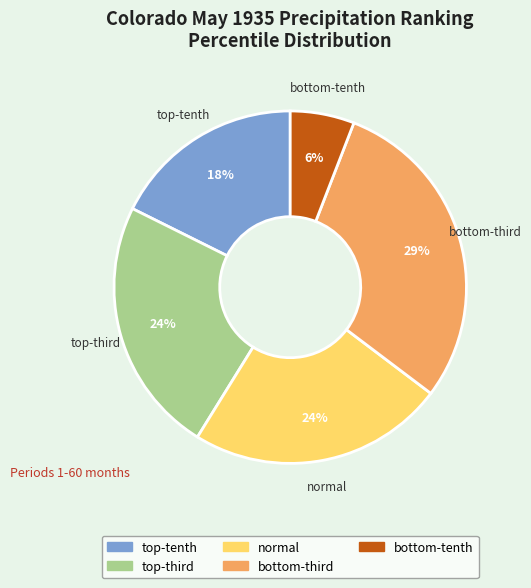

To the nearest percent, what is the average slice percentage?

20%